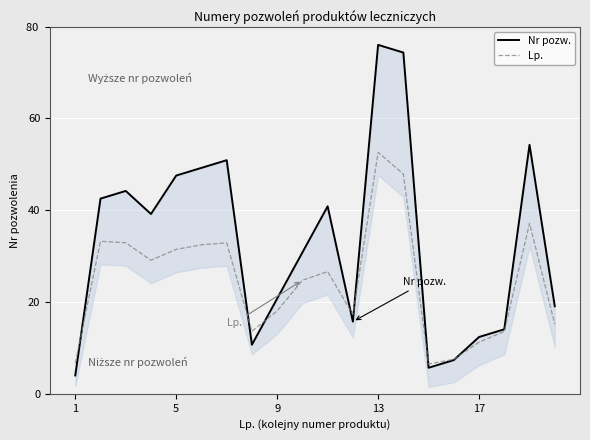

Rank the series by their maximum value, from highest to lowest.

Nr pozw., Lp.